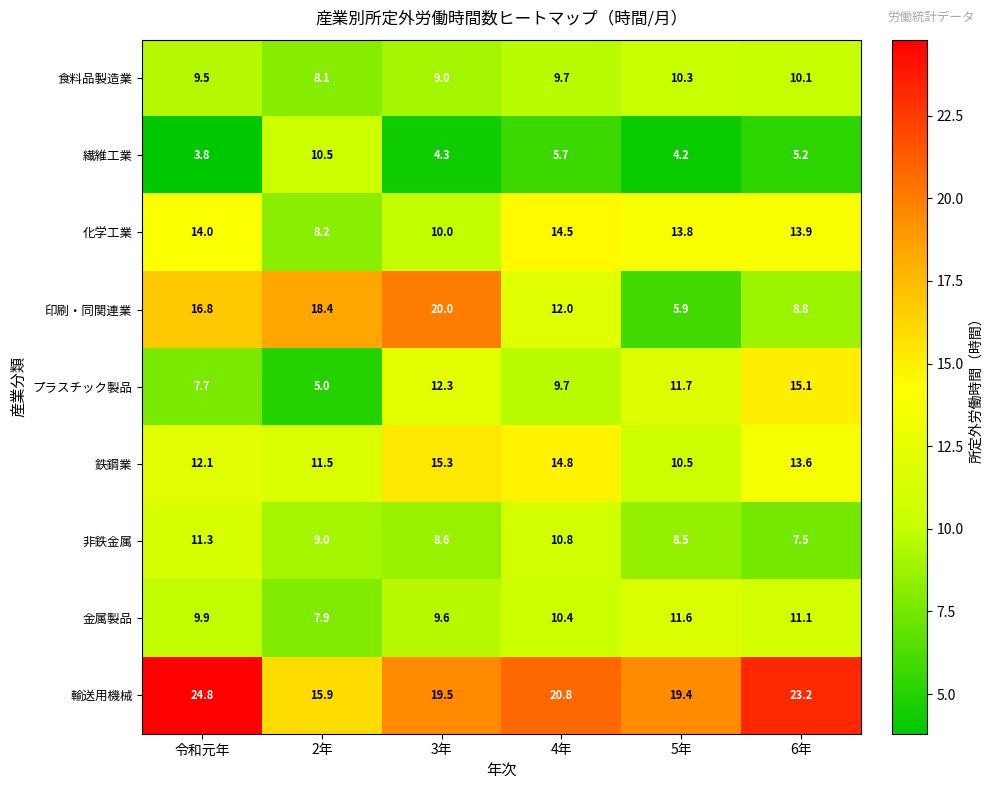

Is the value of 金属製品 at 3年 greater than the value of 鉄鋼業 at 3年?

No